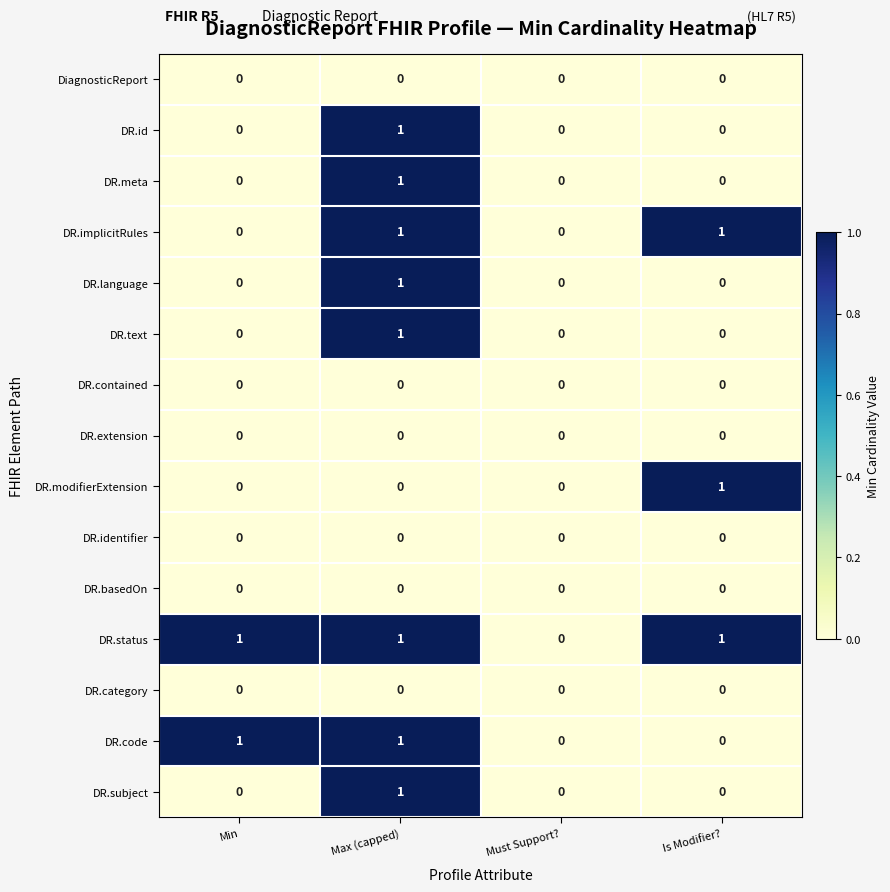

The value of DR.contained at Must Support? is 0. True or false?

True